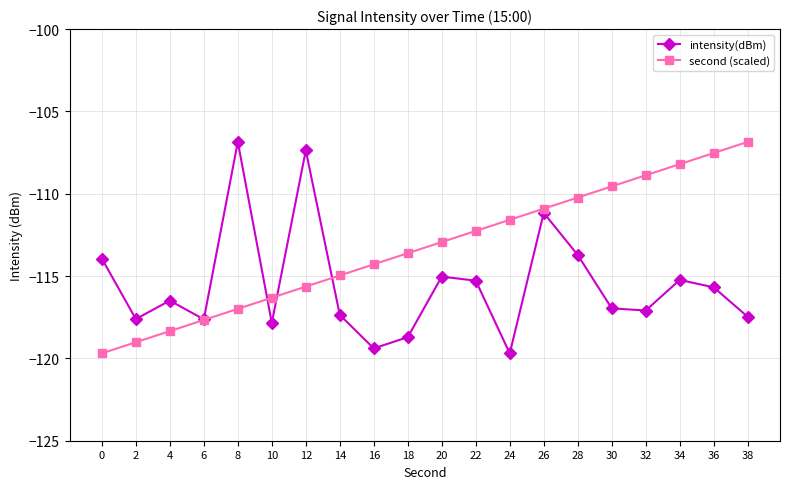

What is the lowest value of the intensity(dBm) series?

-119.7